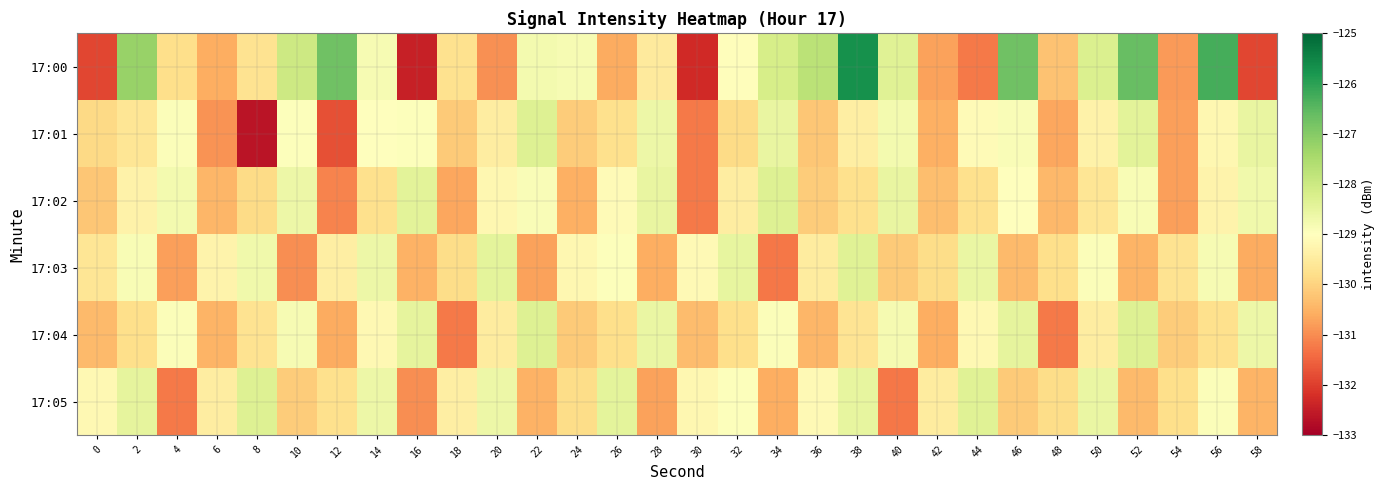

Which has a higher value, 36 or 4?

36